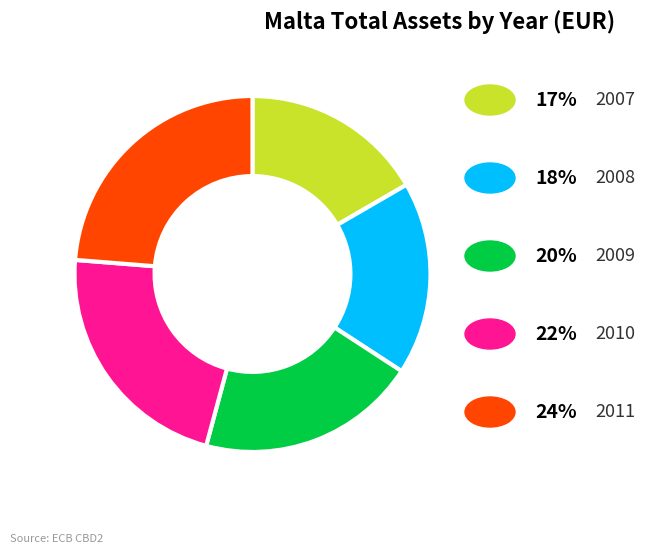

Is there any slice that represents more than half of the pie?

No